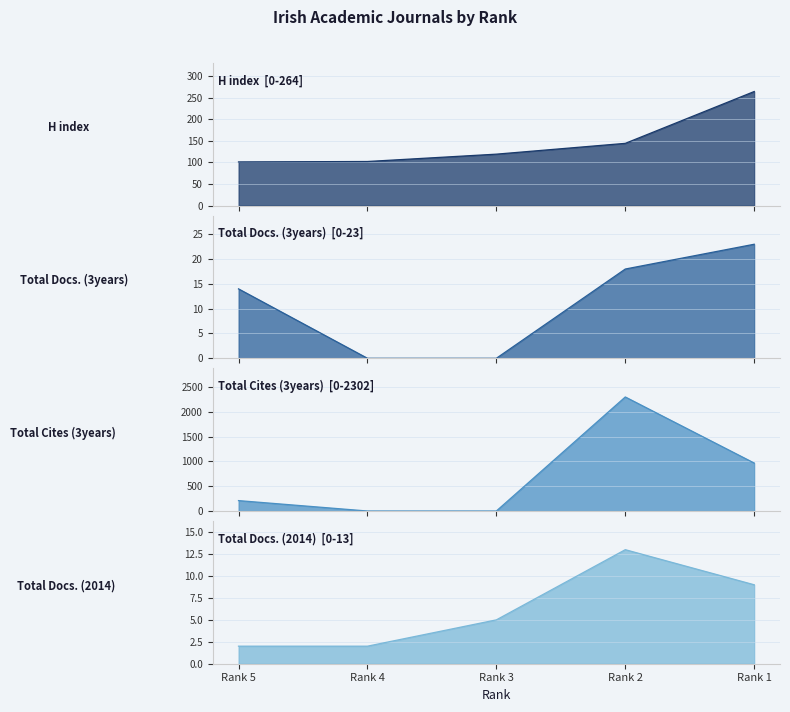

Which series has the largest total across all categories?

Total Cites (3years)